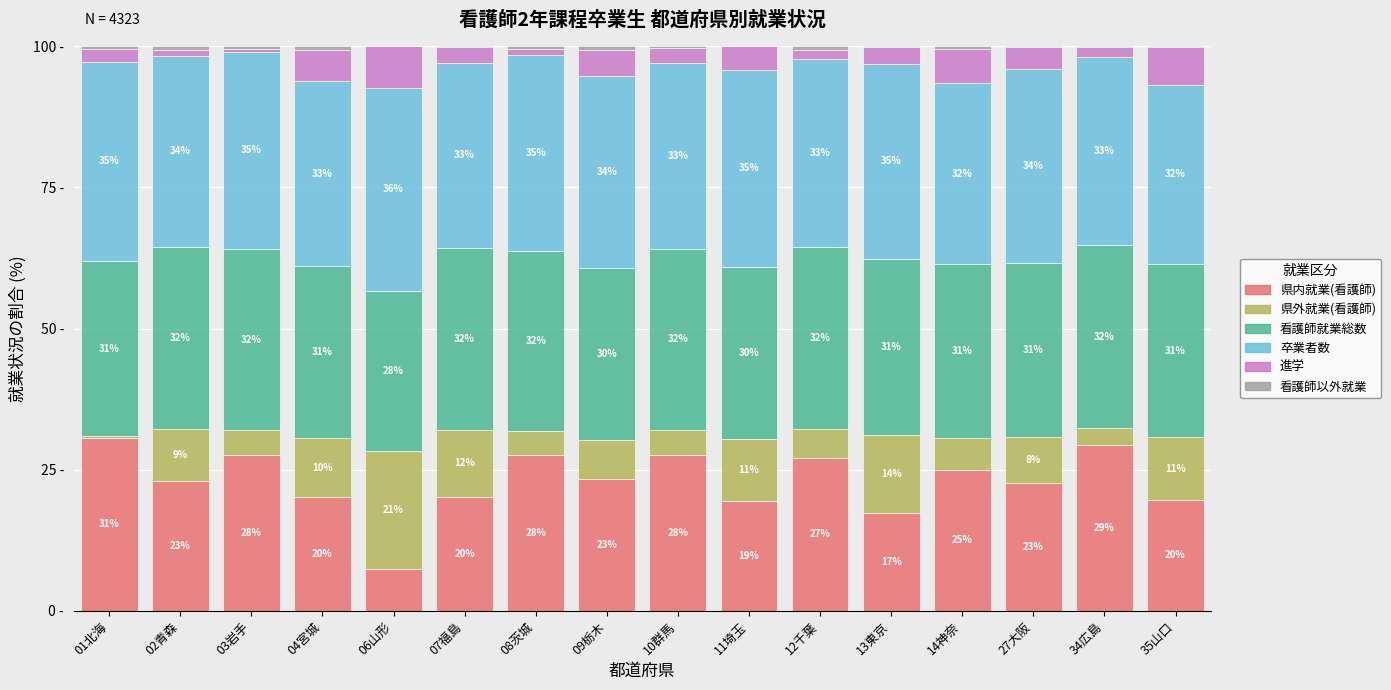

Which category has the highest value in the 県内就業(看護師) series?

01北海